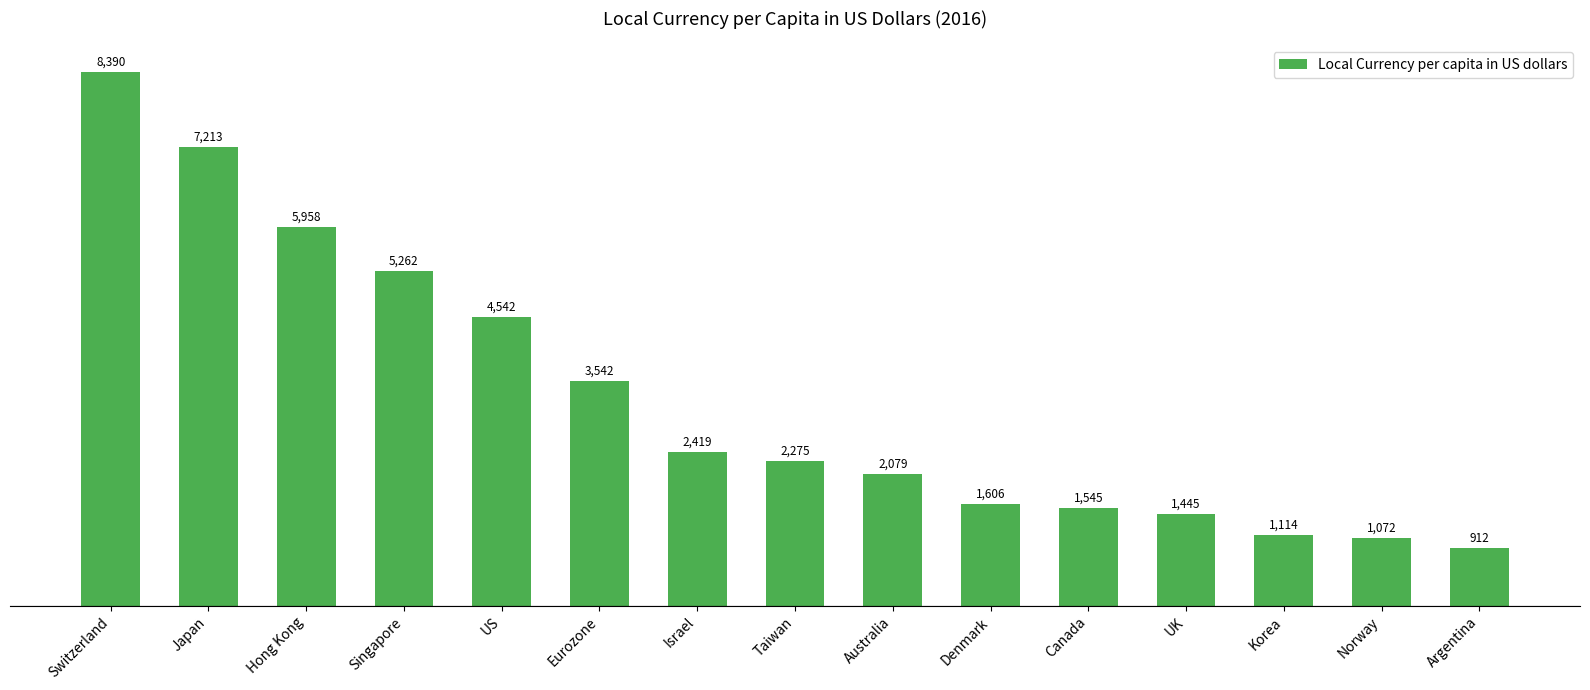

Count the number of categories in the chart.

15